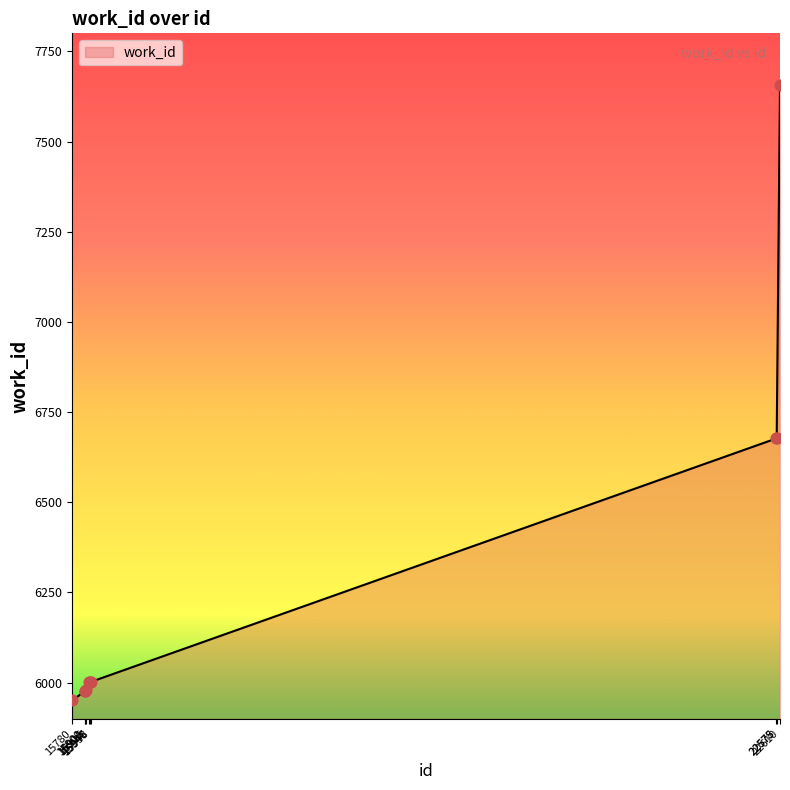

What is the ratio of the value at 15946 to the value at 15901?

1.0